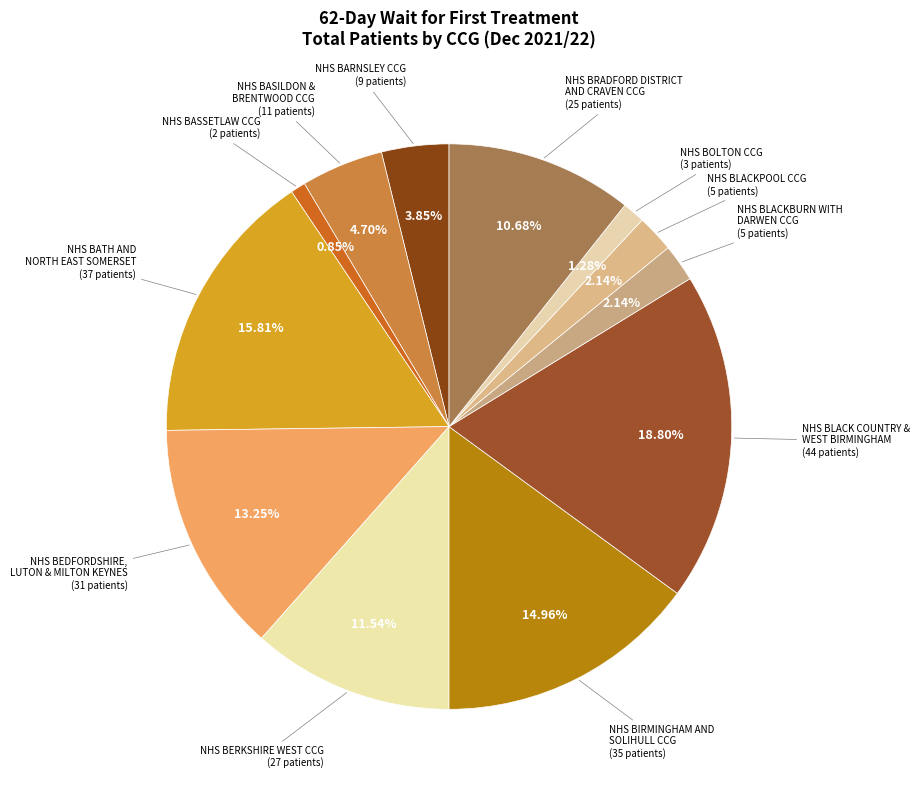

Is NHS BERKSHIRE WEST CCG the majority of the pie?

No